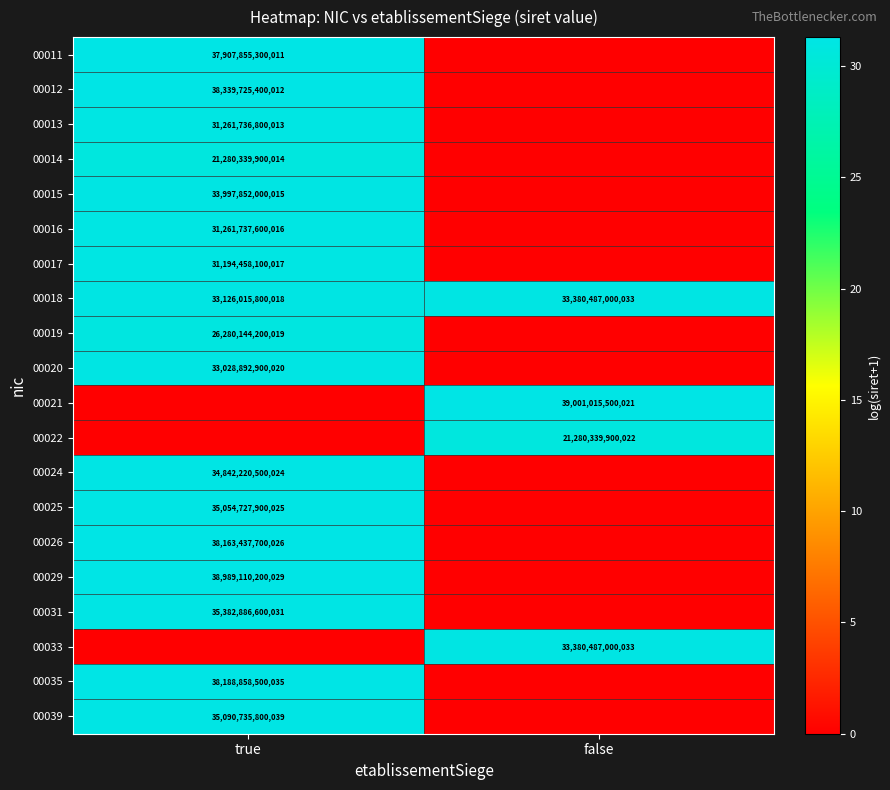

The value of 00011 at true is 25617389867965. True or false?

False